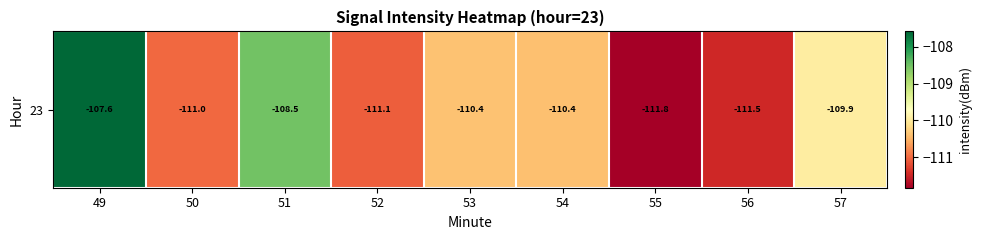

Reading left to right, transcribe all the data shown in this chart.

-107.6	-111.0	-108.5	-111.1	-110.4	-110.4	-111.8	-111.5	-109.9